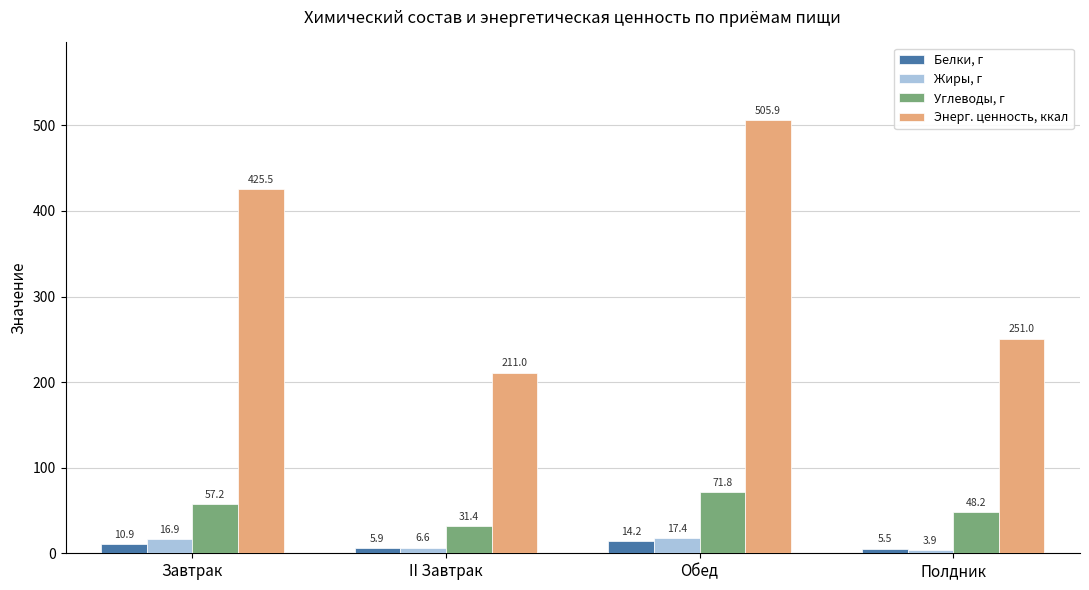

What is the highest value of the Белки, г series?

14.2